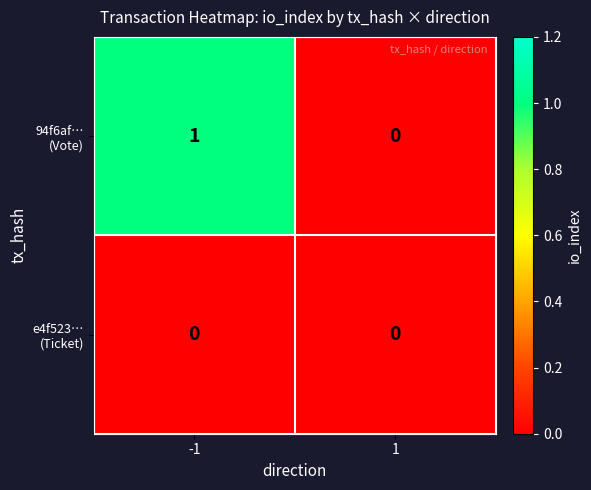

Which series has the widest spread of values?

94f6af… (Vote)